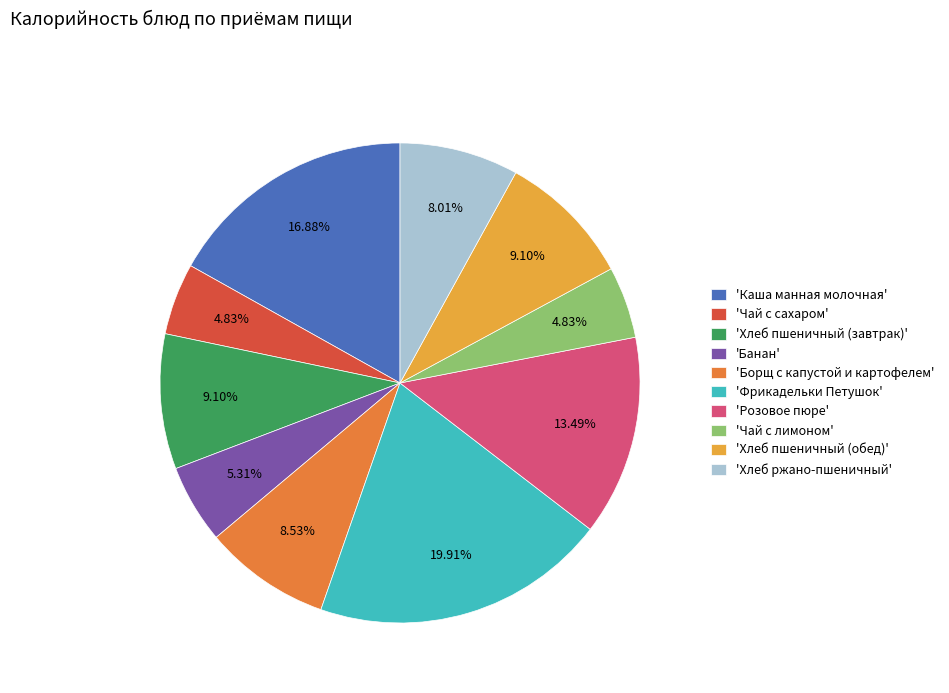

What is the ratio of the value at 'Хлеб пшеничный (обед)' to the value at 'Хлеб ржано-пшеничный'?

1.1